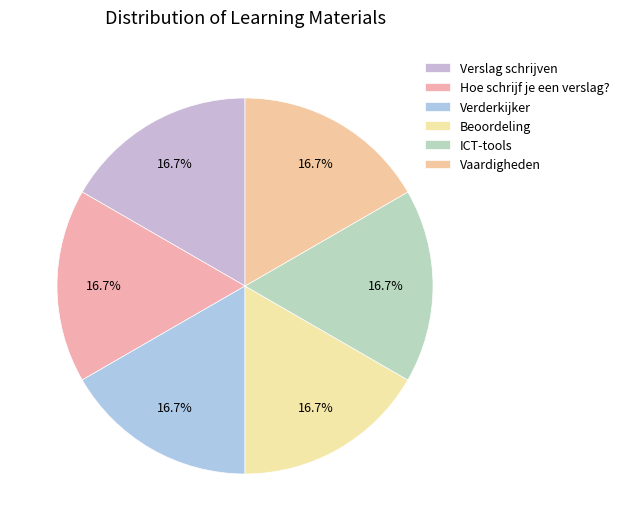

Which category has the biggest portion of the pie?

Vaardigheden